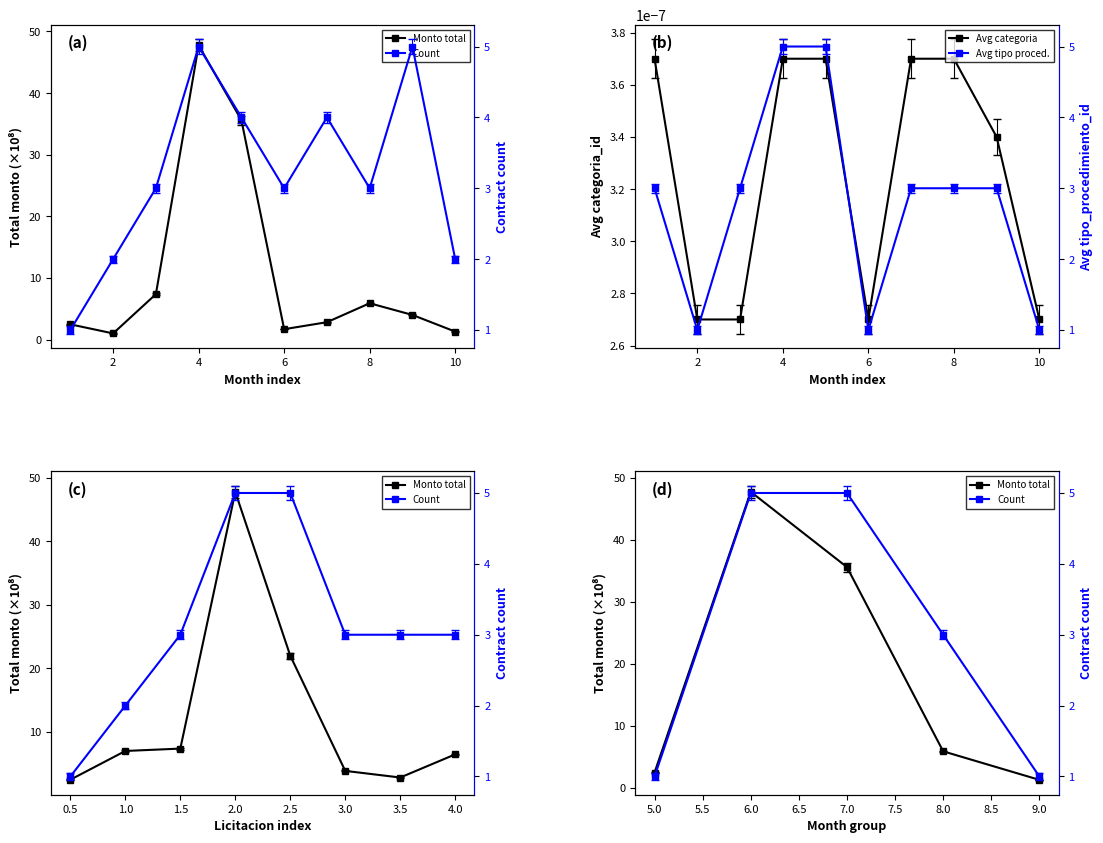

Between 5 and 8, which series saw the biggest shift?

total_monto